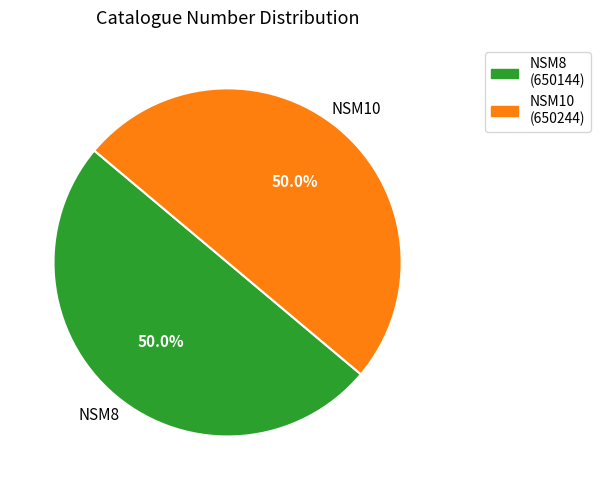

What percentage is NOT represented by NSM8?

50.0%